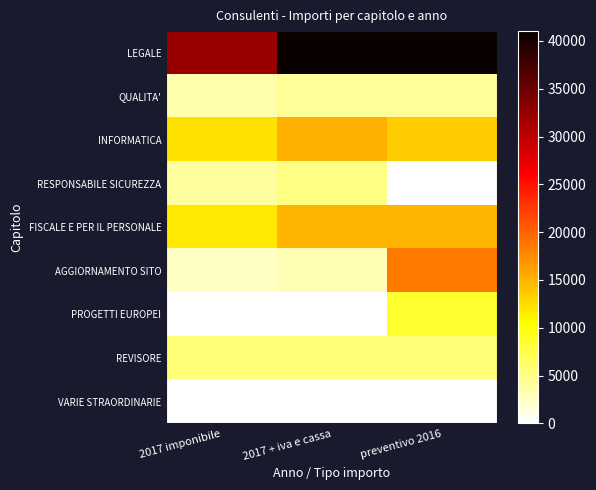

Which has a higher value, 2017 imponibile or preventivo 2016?

preventivo 2016